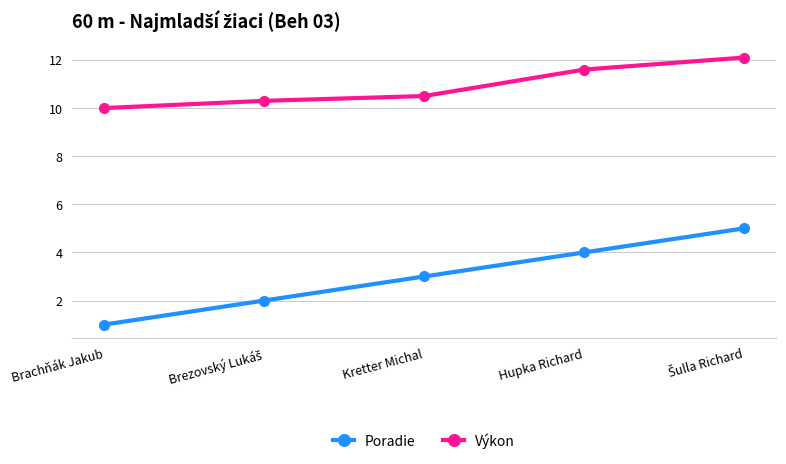

What is the sum of all Poradie values?

15.0